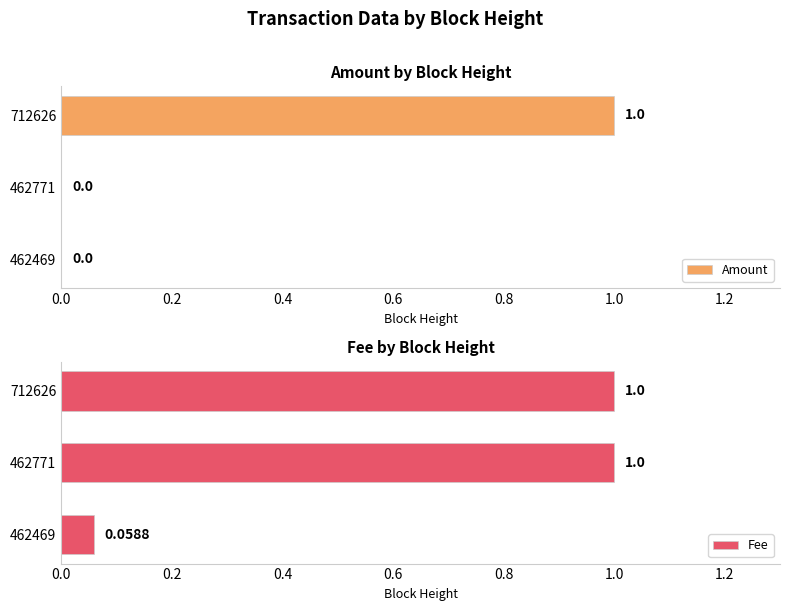

Which series has the largest total across all categories?

Fee